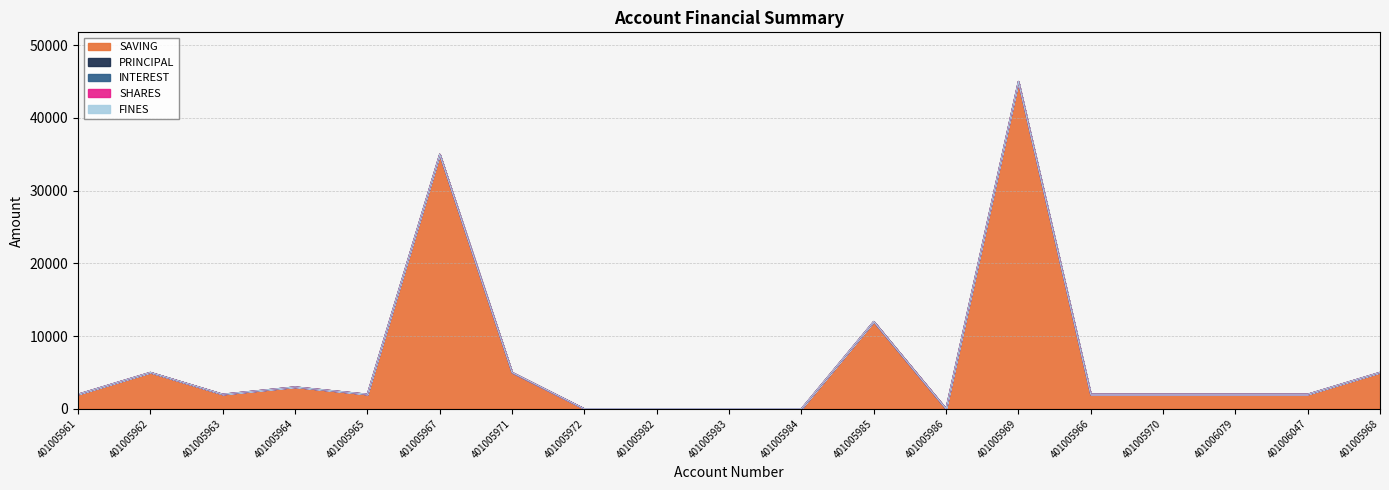

List the labels in order of SHARES value, smallest first.

401005961, 401005962, 401005963, 401005964, 401005965, 401005967, 401005971, 401005972, 401005982, 401005983, 401005984, 401005985, 401005986, 401005969, 401005966, 401005970, 401006079, 401006047, 401005968